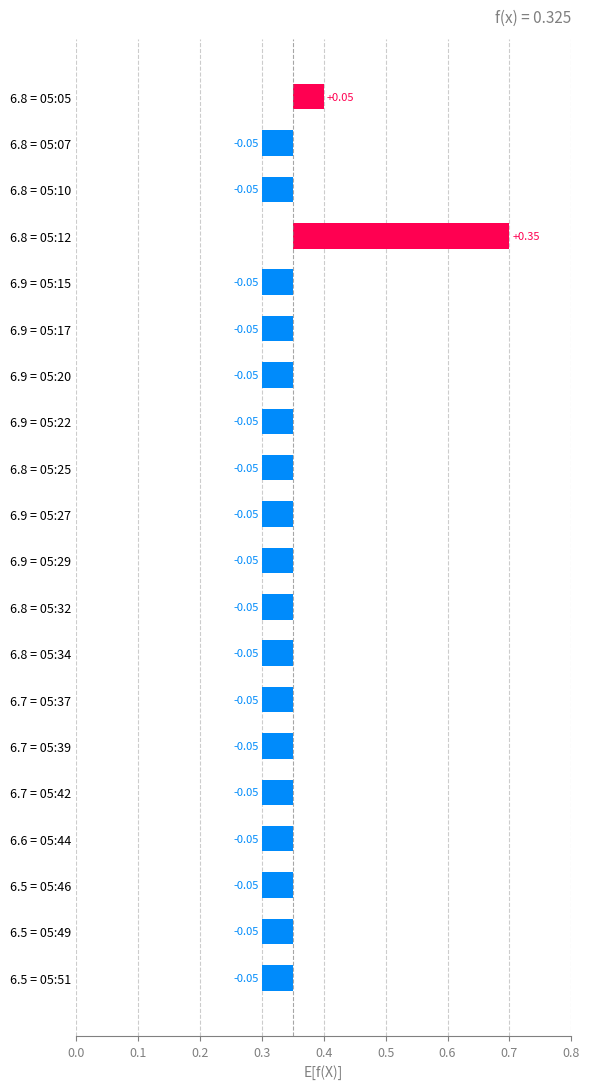

Which category has the lowest value across all series?

6.8 = 05:07